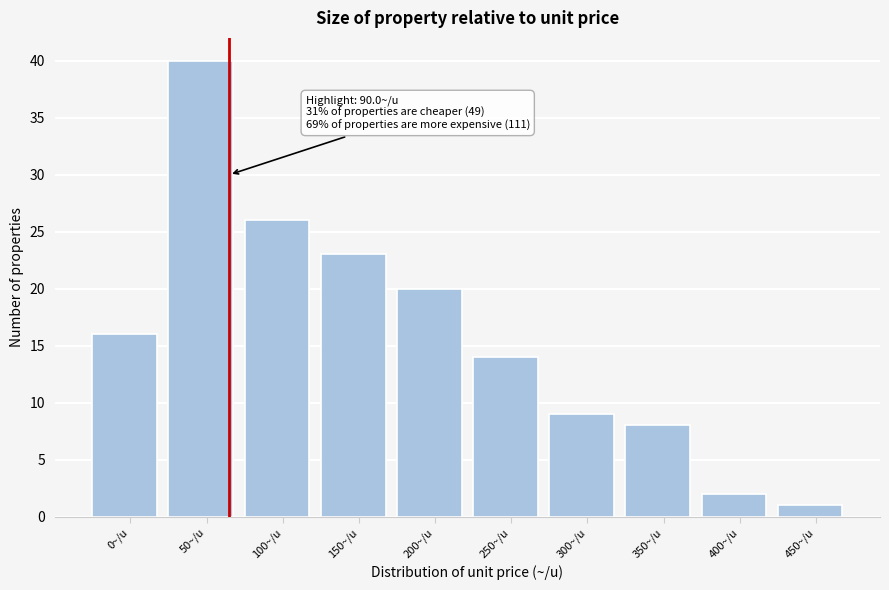

Reading left to right, transcribe all the data shown in this chart.

16	40	26	23	20	14	9	8	2	1